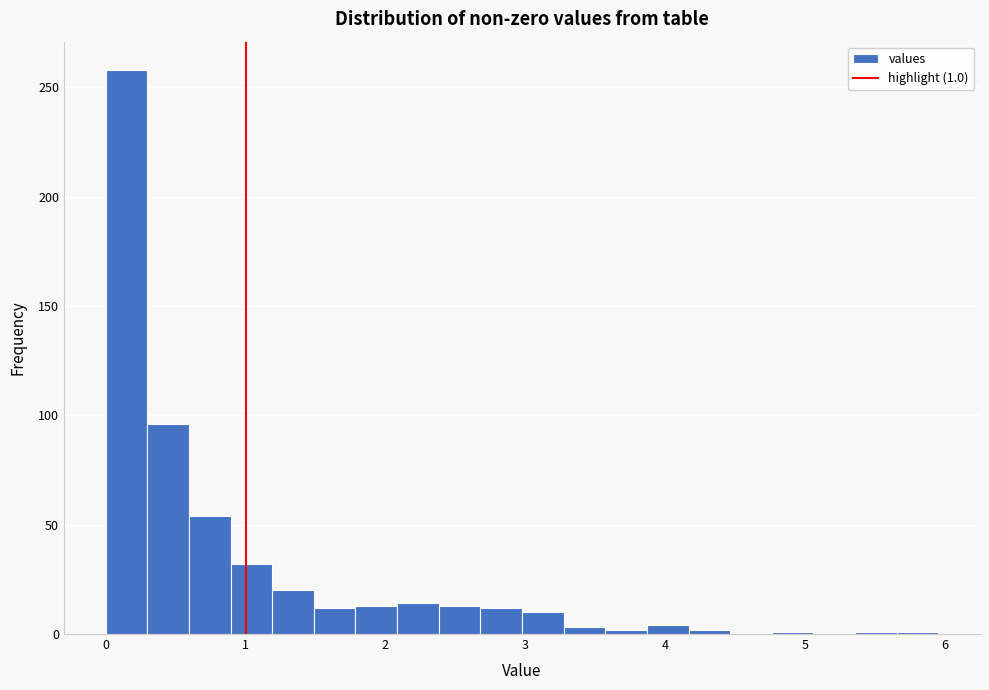

Around what value on the x-axis is the tallest bar? Give the approximate position of its centre, as read against the axis.

0.1